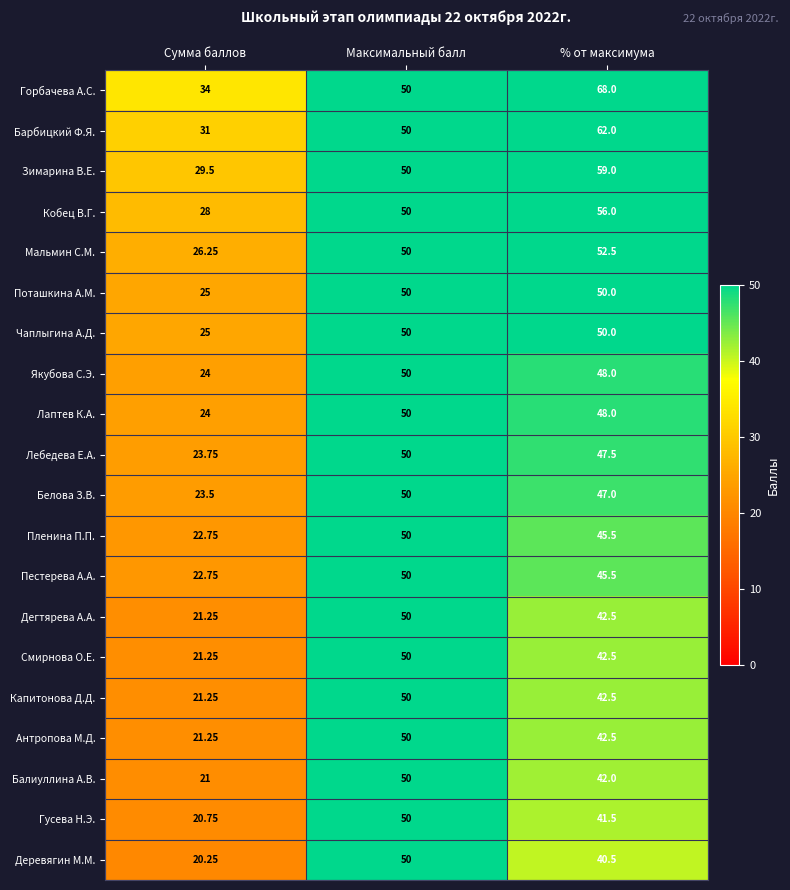

Count the number of data series in this chart.

20